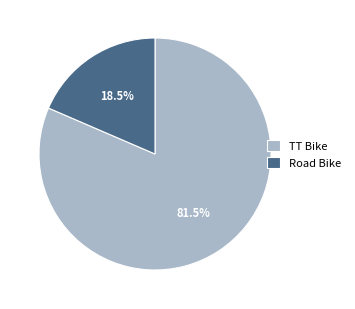

Which category has the smallest portion of the pie?

Road Bike